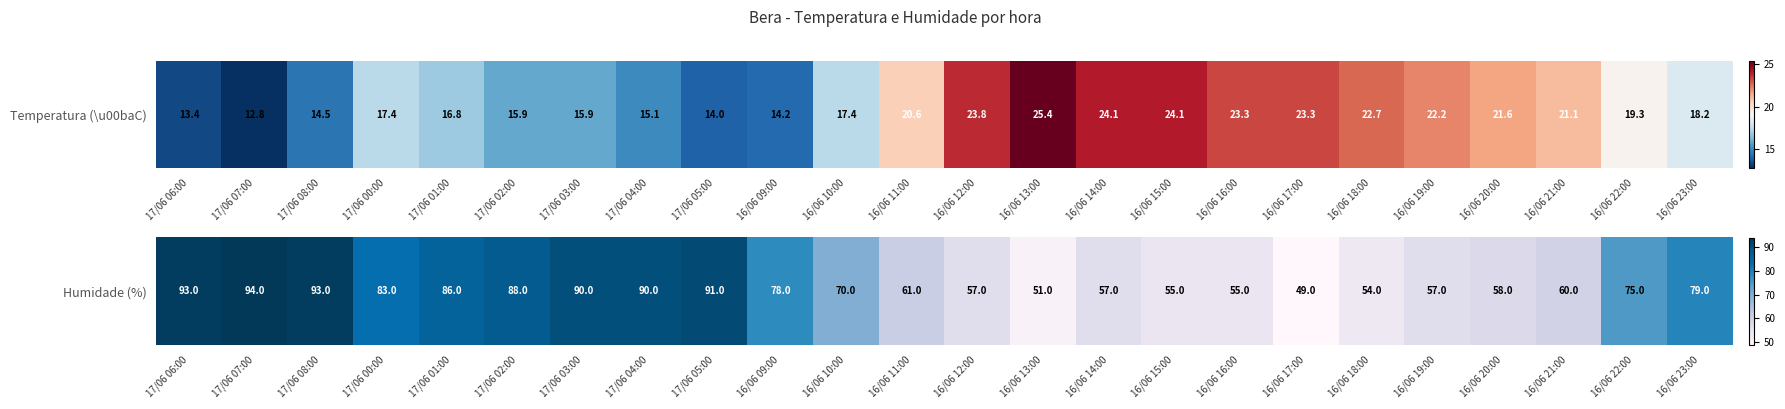

What is the difference between the second highest and minimum values?

44